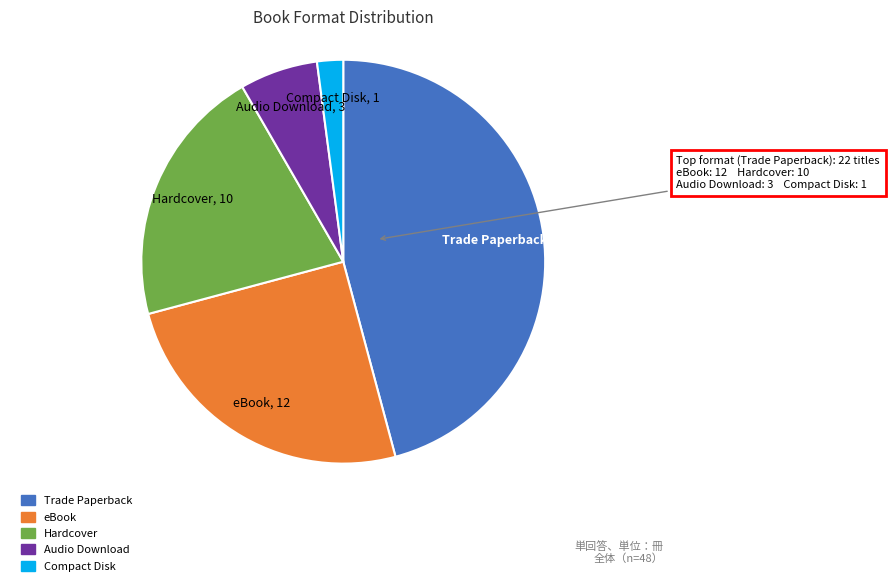

Which slice is the largest?

Trade Paperback